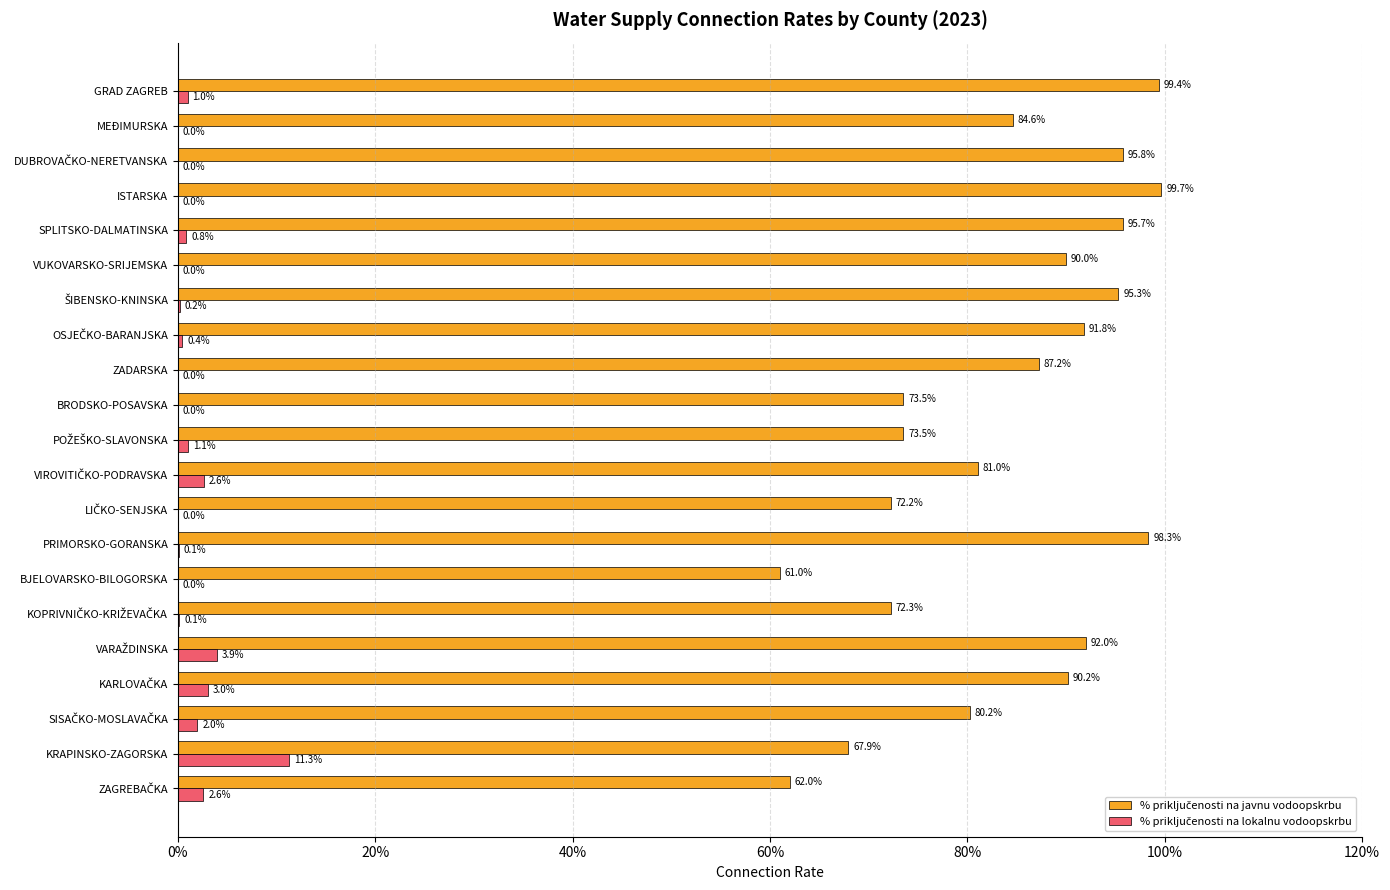

What is the total value across all series at BJELOVARSKO-BILOGORSKA?

61.0